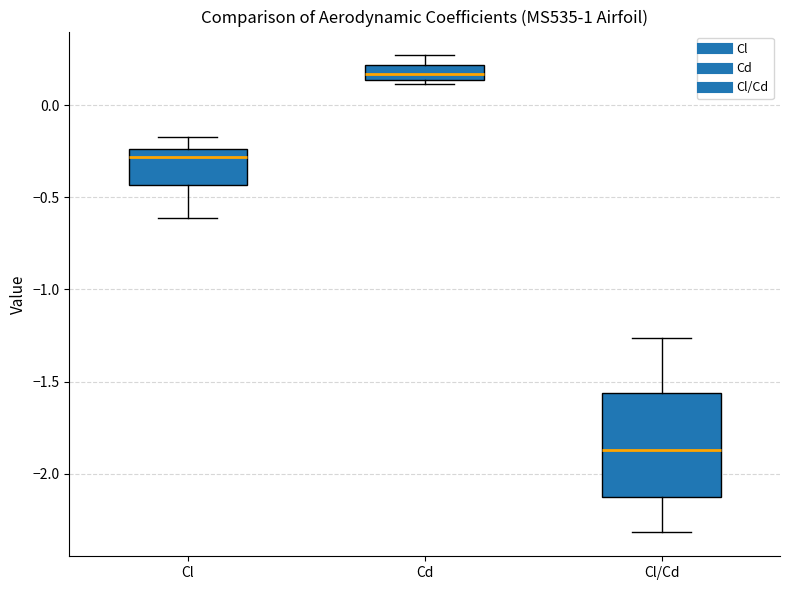

Which box's median line is the lowest?

Cl/Cd